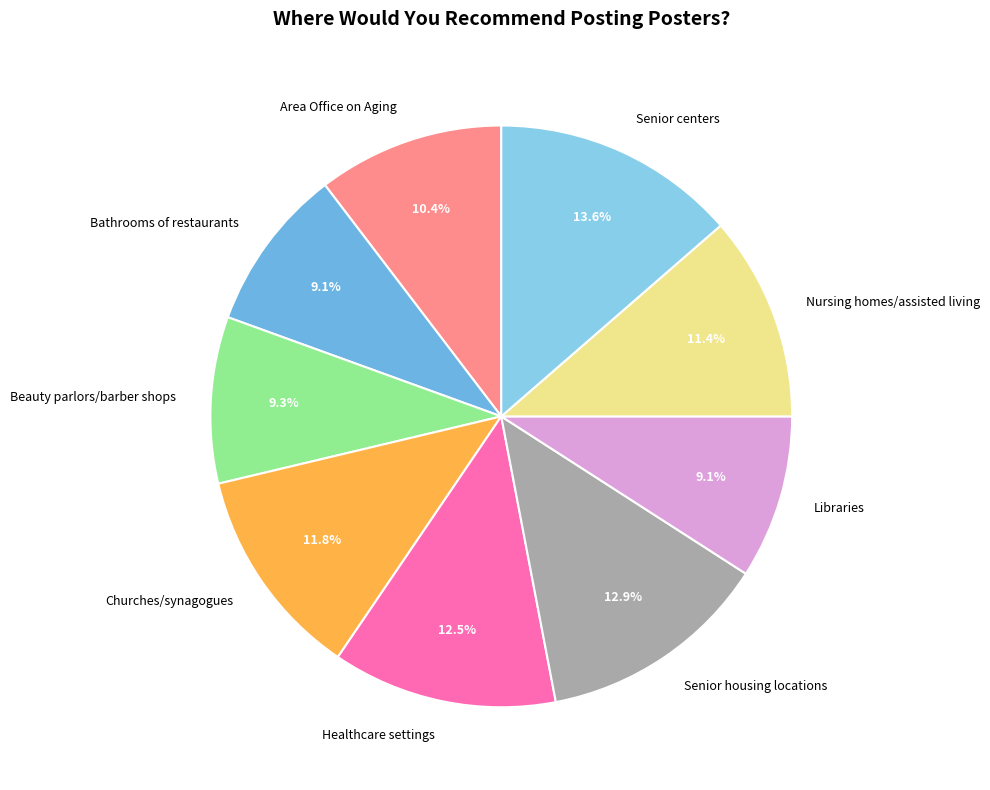

Combined, do Nursing homes/assisted living and Bathrooms of restaurants account for over 50%?

No